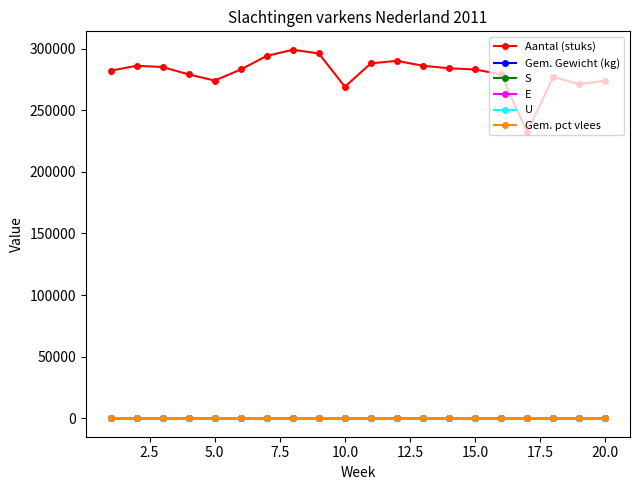

What are all the series names shown in the legend?

Aantal (stuks), Gem. Gewicht (kg), S, E, U, Gem. pct vlees